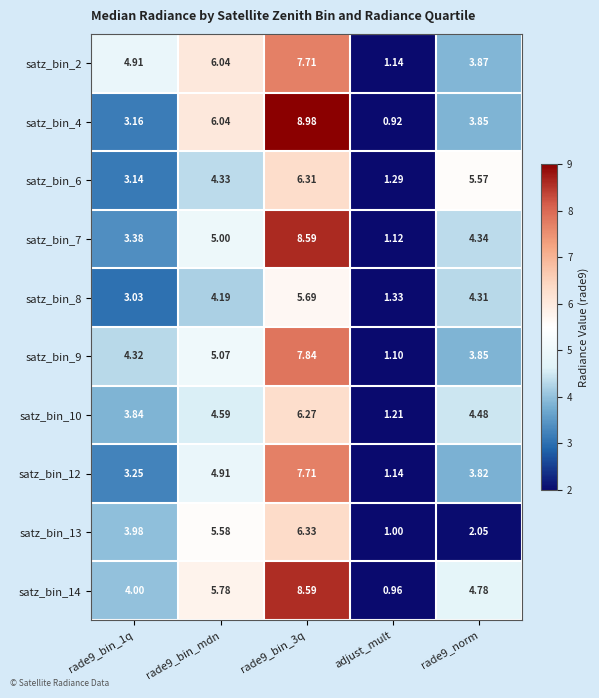

At which label does satz_bin_2 reach its minimum?

adjust_mult